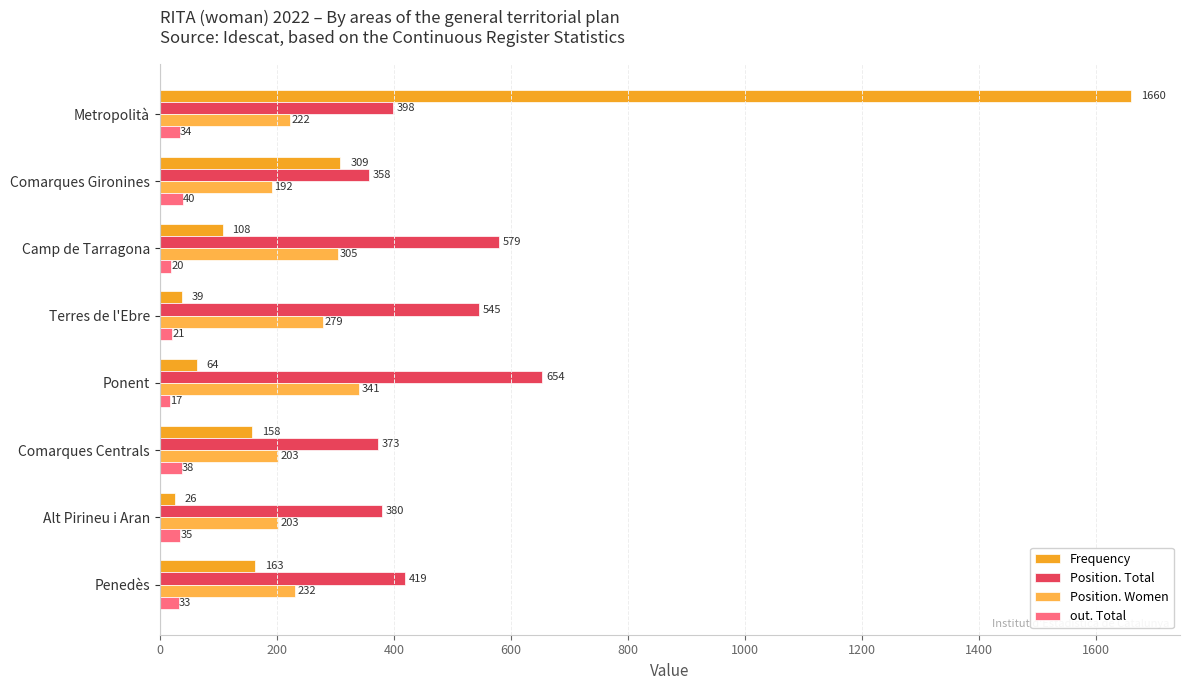

Which series has the largest total across all categories?

Position. Total